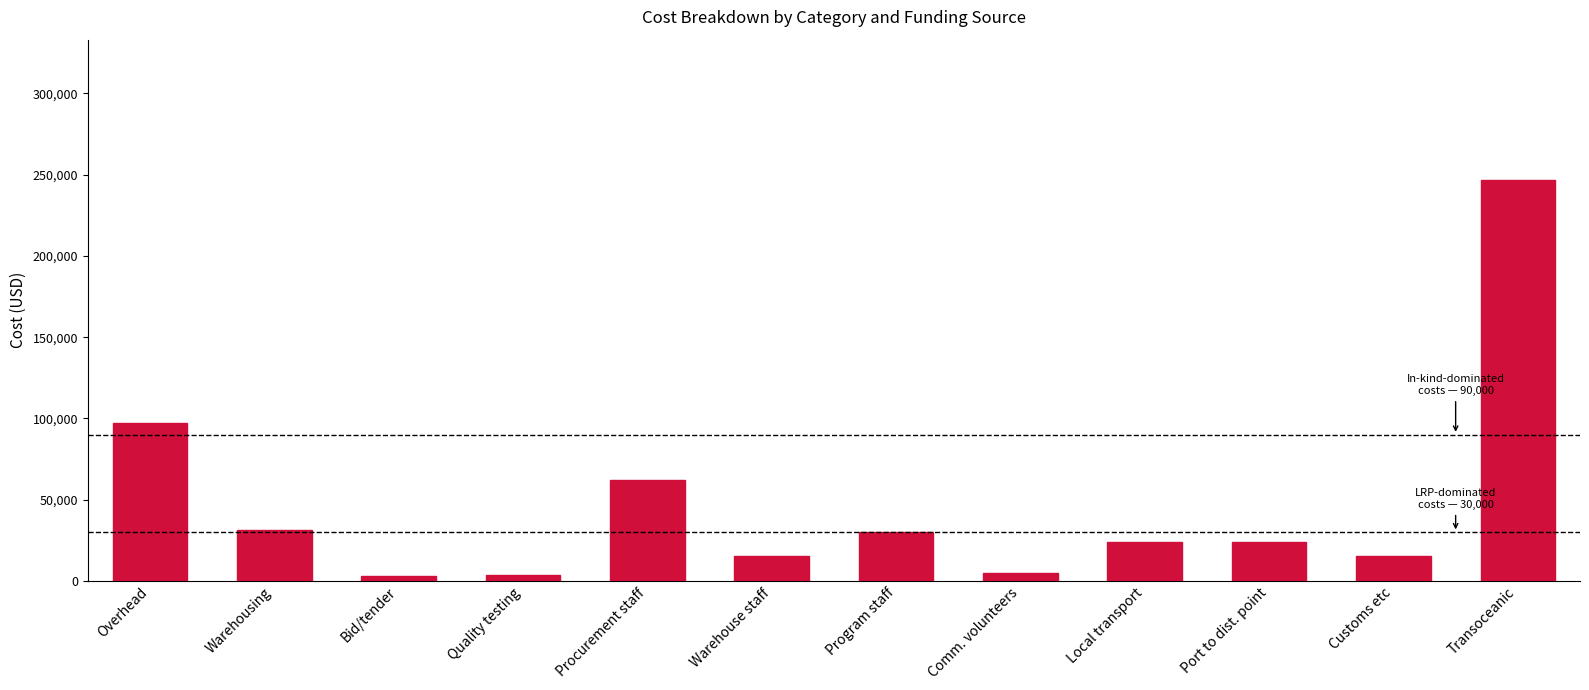

Which has a higher value, Port to dist. point or Transoceanic?

Transoceanic